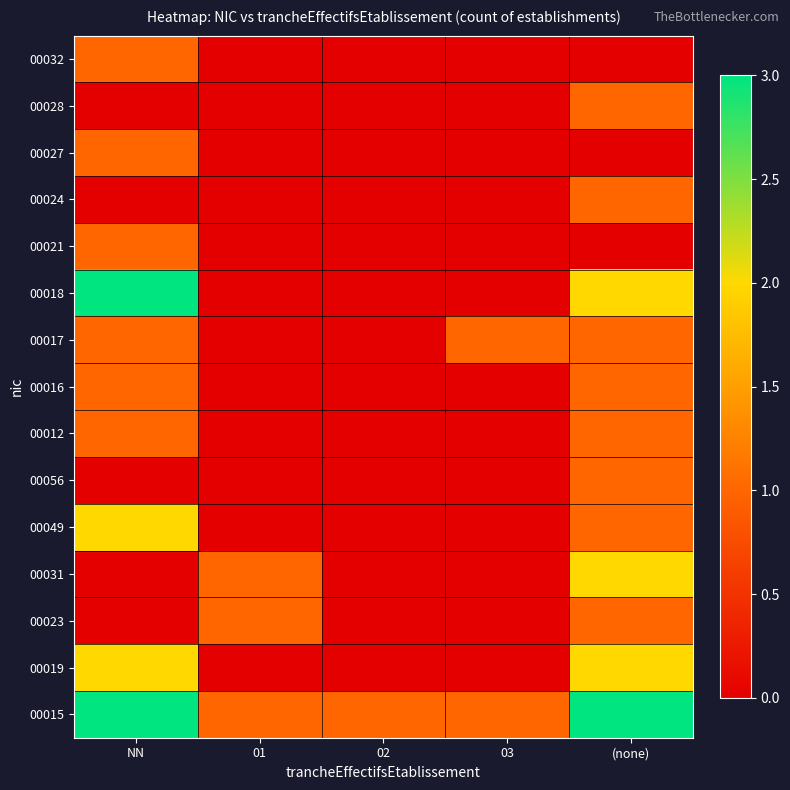

Rank the series at 02 from lowest to highest value.

00019, 00023, 00031, 00049, 00056, 00012, 00016, 00017, 00018, 00021, 00024, 00027, 00028, 00032, 00015